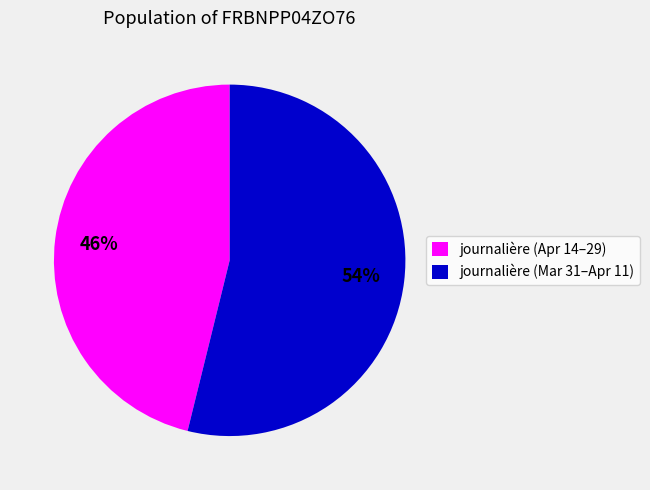

Is there any slice that represents more than half of the pie?

Yes